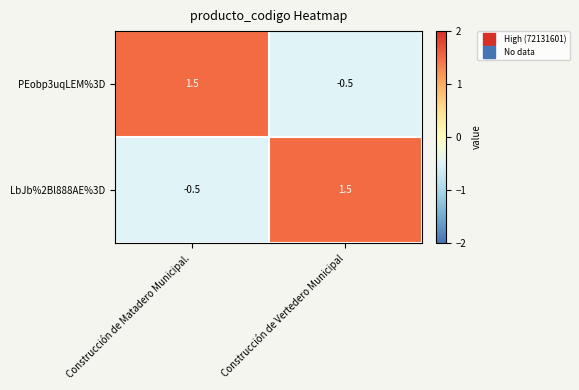

What is the sum of the LbJb%2Bl888AE%3D values at Construcción de Vertedero Municipal and Construcción de Matadero Municipal.?

1.0